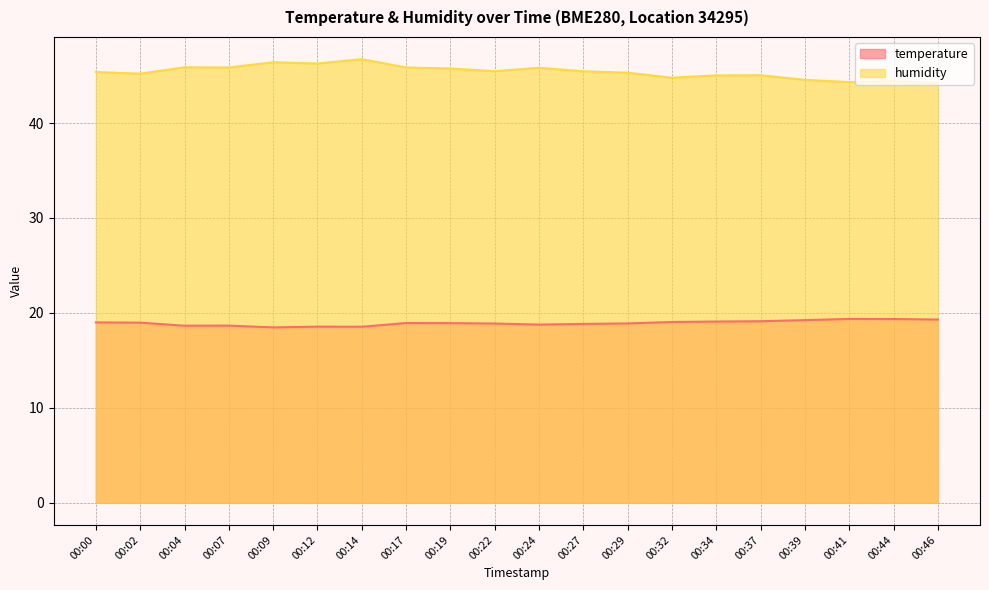

Reading right to left, what are all the values shown in this chart?

temperature: 19.3	19.4	19.4	19.2	19.1	19.1	19.0	18.9	18.8	18.8	18.9	18.9	18.9	18.5	18.6	18.5	18.7	18.6	19.0	19.0
humidity: 44.2	44.4	44.3	44.5	45.0	45.0	44.8	45.3	45.5	45.8	45.5	45.7	45.9	46.7	46.3	46.4	45.9	45.9	45.2	45.4